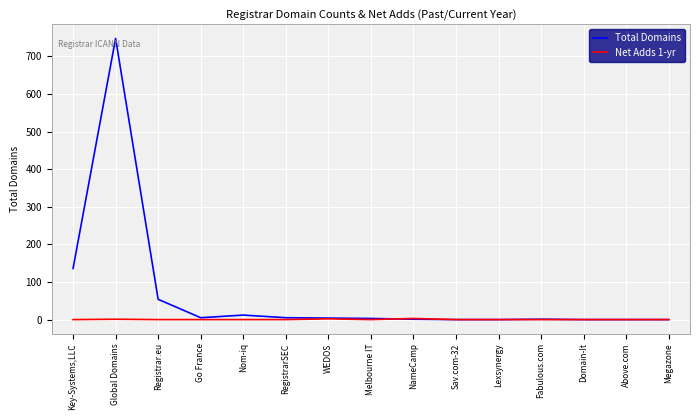

Which series has the widest spread of values?

Total Domains